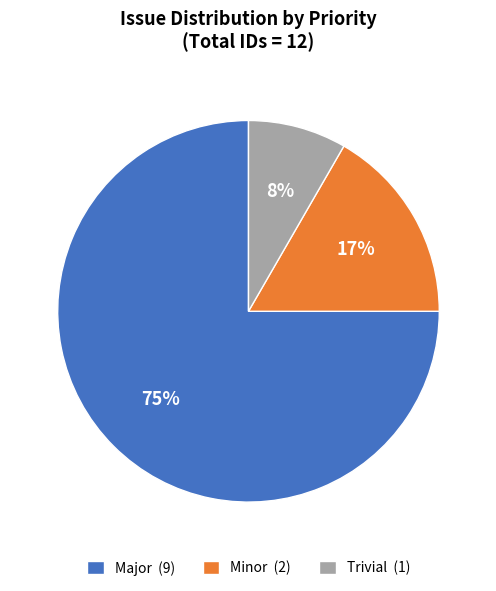

The Minor (2) slice represents 17% of the pie. True or false?

True